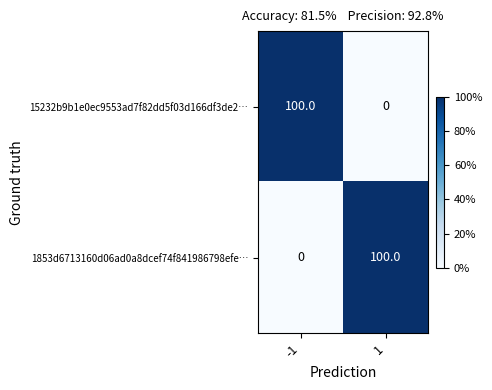

What is the average value of the 15232b9b1e0ec9553ad7f82dd5f03d166df3de2… series?

50